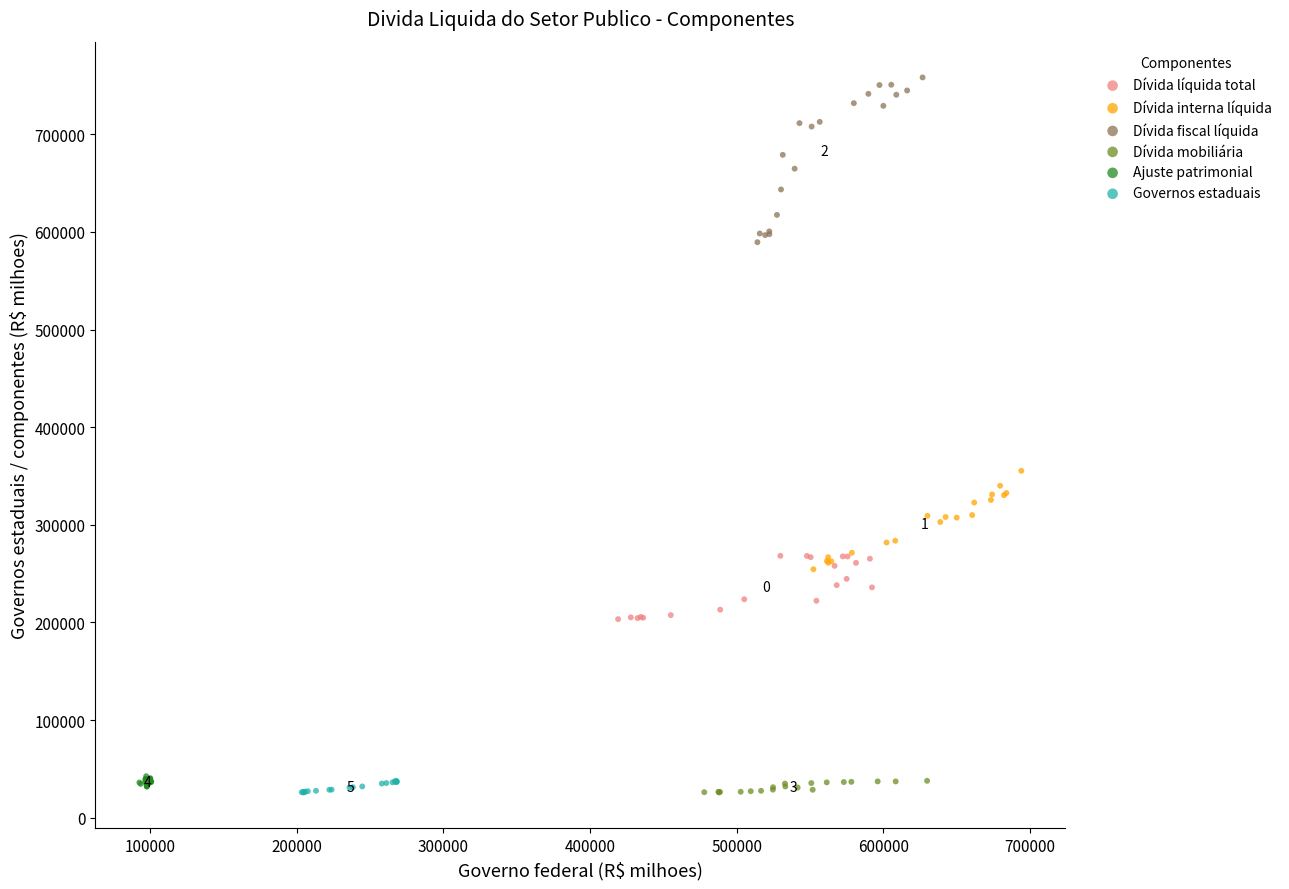

Which series reaches the maximum Y coordinate?

Dívida fiscal líquida